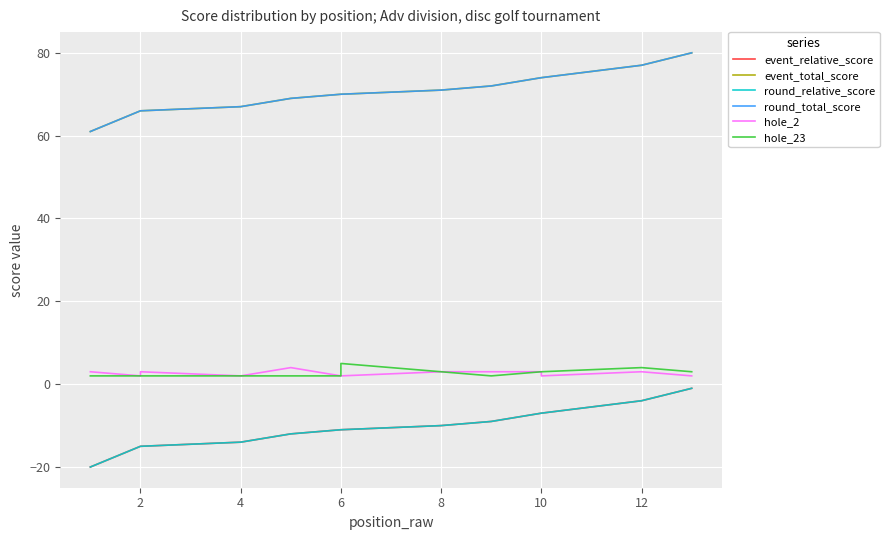

True or false: round_relative_score and round_total_score intersect in this chart.

False